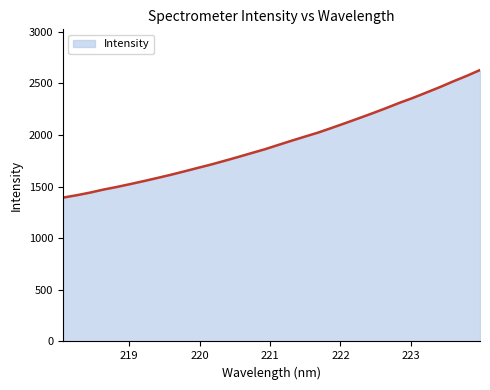

What is the difference between the maximum and minimum values?

1235.2